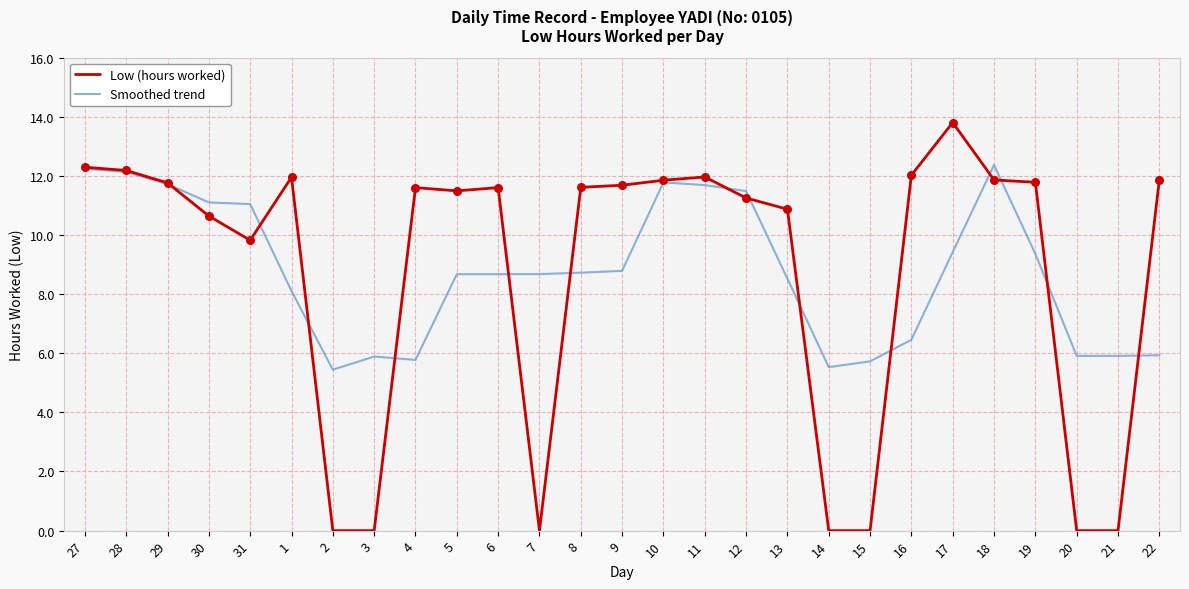

What is the total value across all series at 3?

5.9